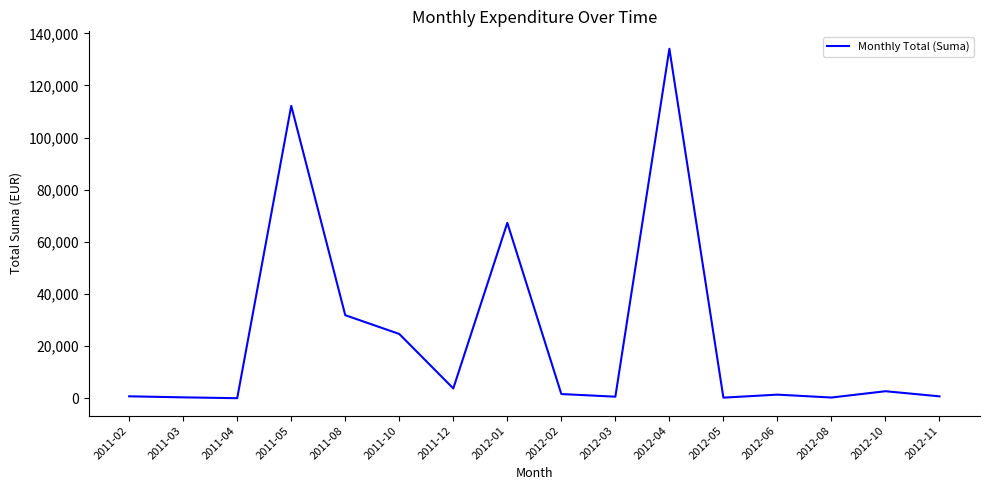

At which category does the chart reach its peak across all series?

2012-04